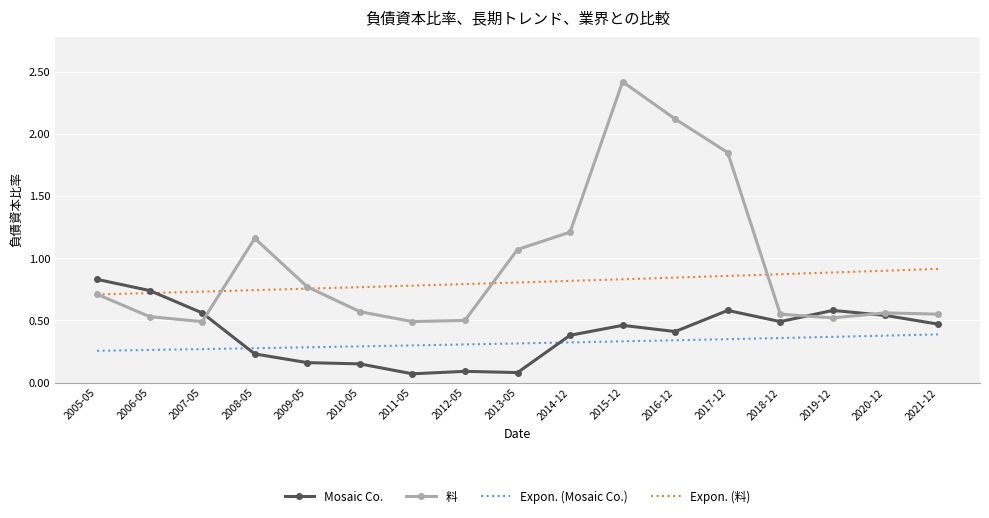

Which category has the highest value across all series?

2015-12